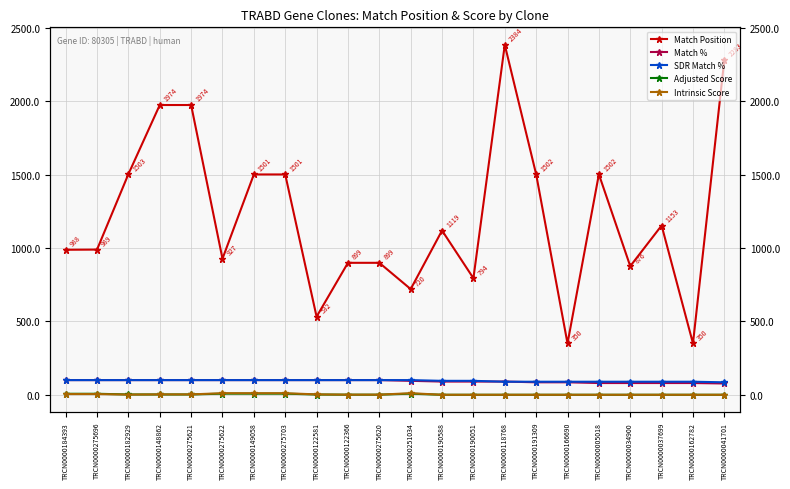

Where is SDR Match % nearest to the value 92?

TRCN0000190588